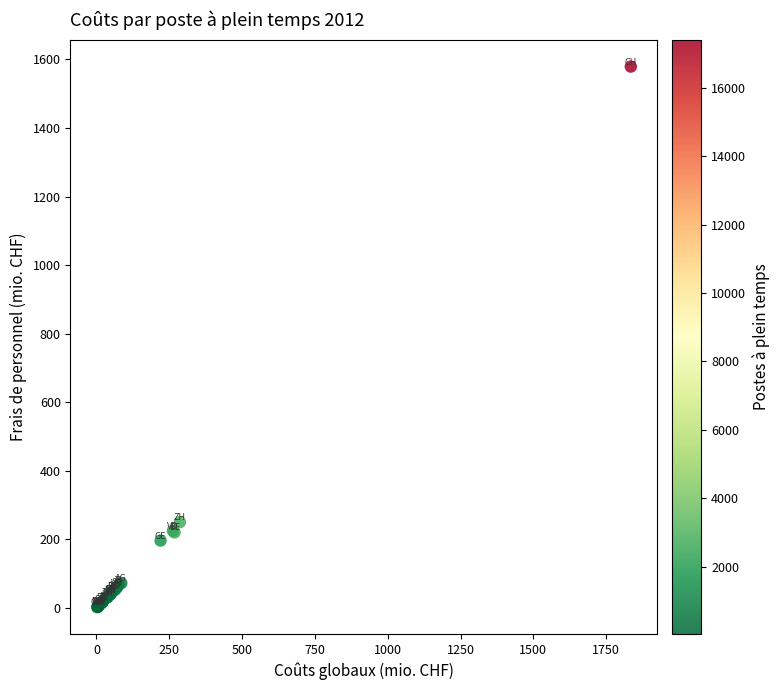

What Y value in the scatter plot is closest to 790?

250.3